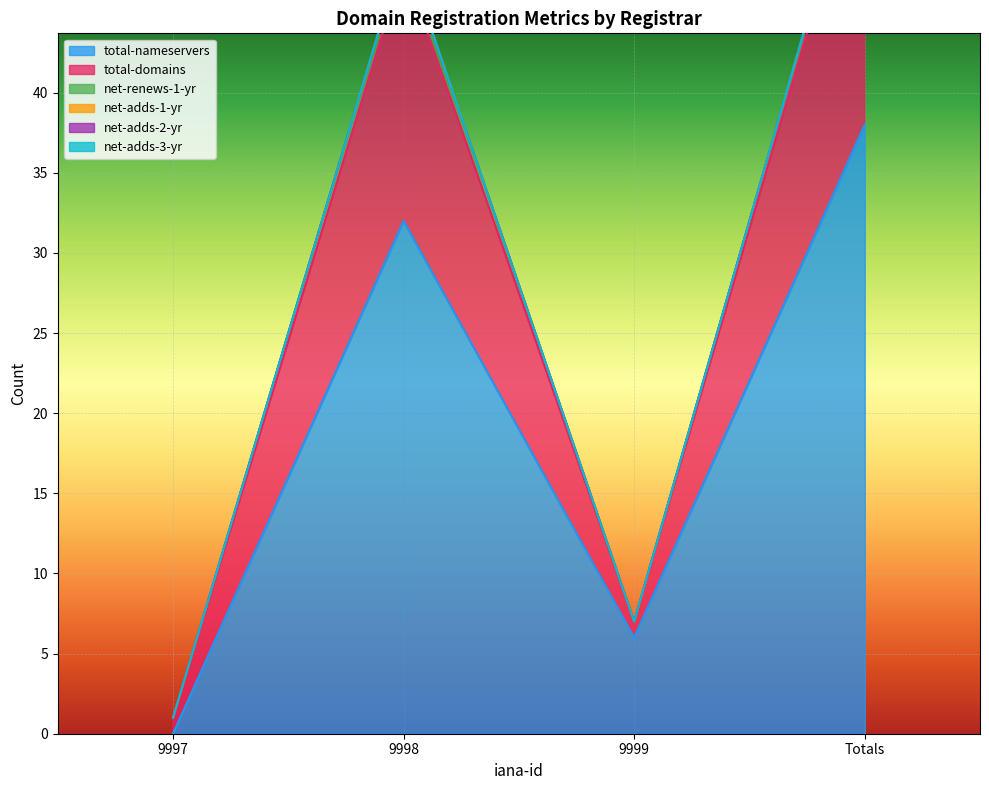

The value of total-nameservers at 9997 is 20. True or false?

False